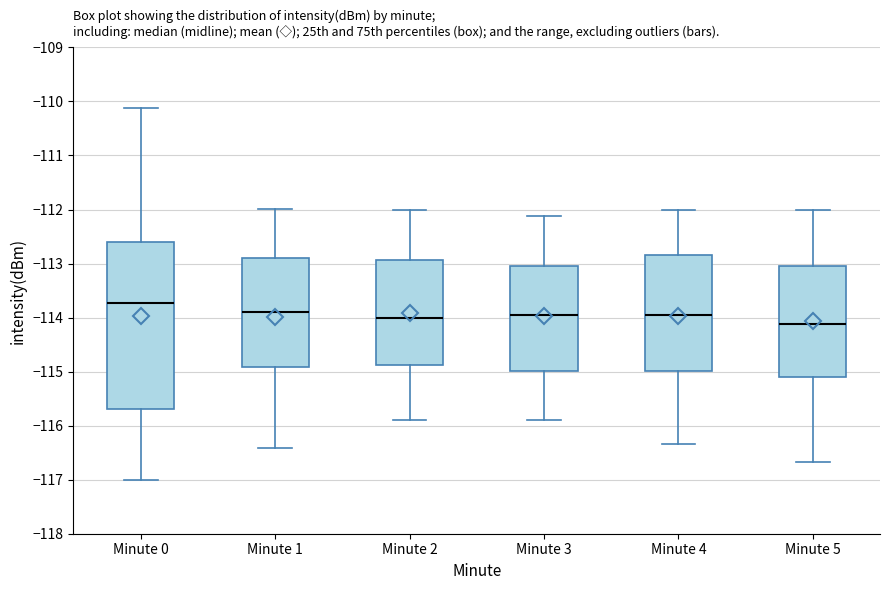

Reading left to right, read every box against the y-axis: the position of its median line, the range the box covers, and the ends of its whiskers. The values are not printed on the chart, so give them approximately, as read against the axis.

Minute 0: median -113.7, box -115.7 to -112.6, whiskers -117.0 to -110.1
Minute 1: median -113.9, box -114.9 to -112.9, whiskers -116.4 to -112.0
Minute 2: median -114.0, box -114.9 to -112.9, whiskers -115.9 to -112.0
Minute 3: median -114.0, box -115.0 to -113.0, whiskers -115.9 to -112.1
Minute 4: median -114.0, box -115.0 to -112.8, whiskers -116.3 to -112.0
Minute 5: median -114.1, box -115.1 to -113.0, whiskers -116.7 to -112.0